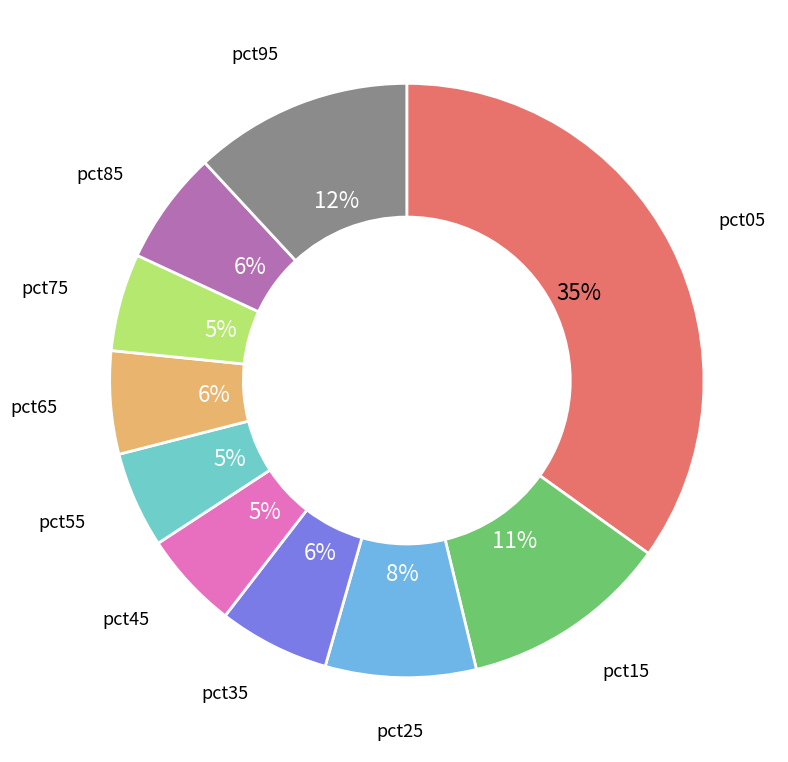

Which has a higher value, pct55 or pct85?

pct85